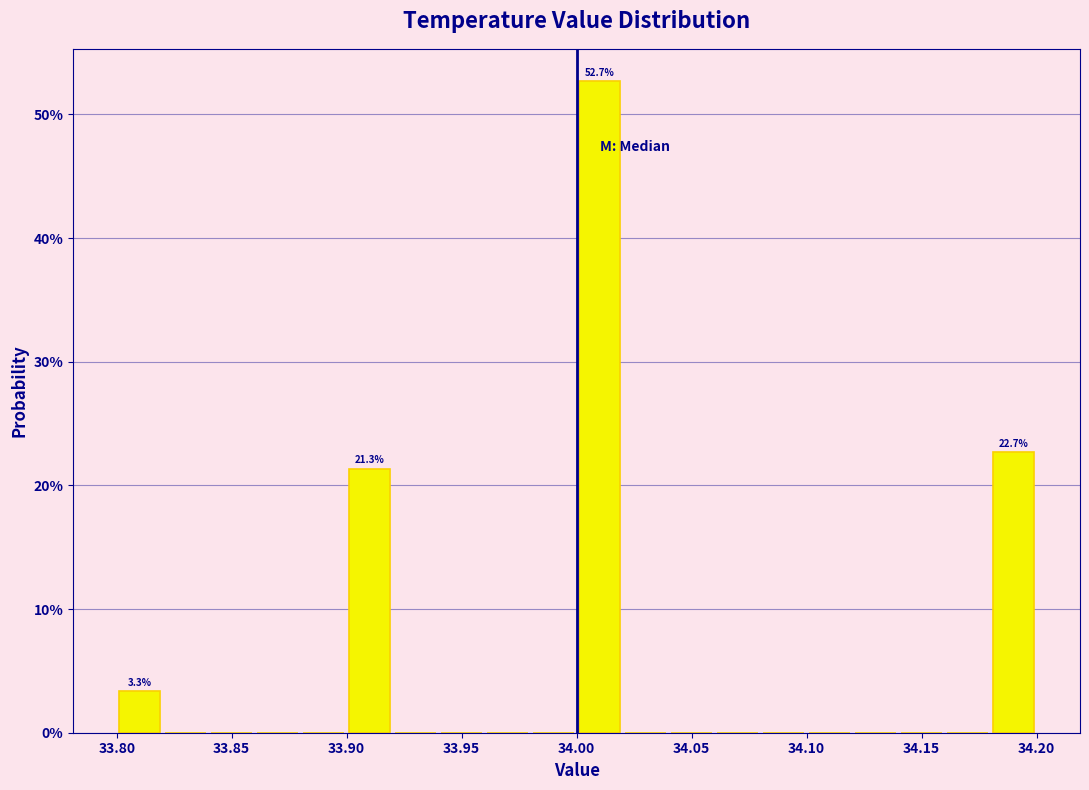

Which range on the x-axis has the tallest bar?

34.00 to 34.02